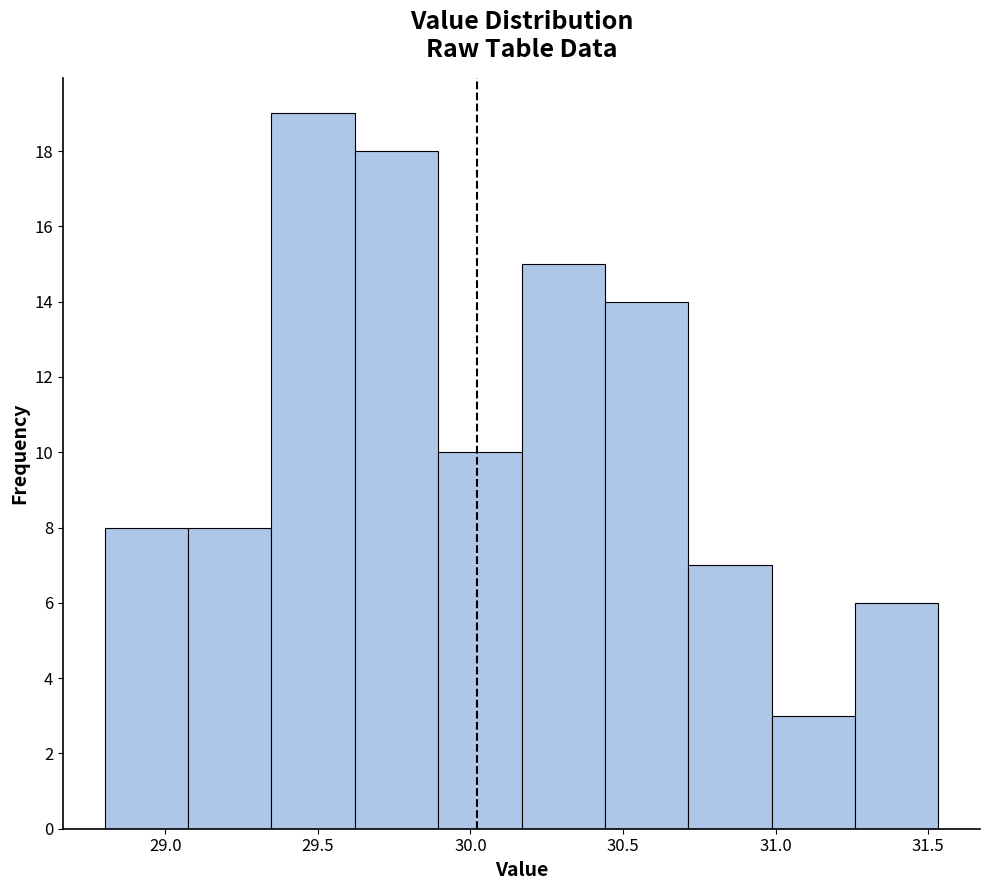

How tall is the bar that spans 28.80 to 29.10 on the x-axis? Neither the bar edges nor the heights are printed on the chart, so give them approximately, as read against the axes.

8